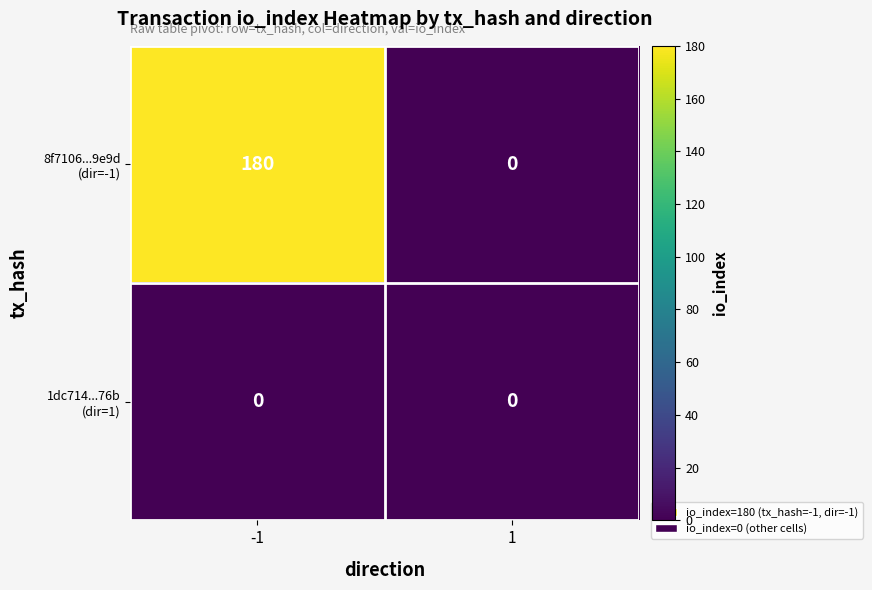

How many series are shown in this chart?

2